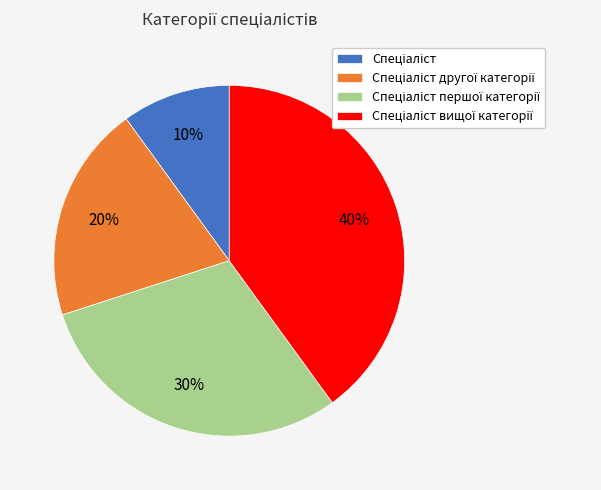

To the nearest percent, what is the average slice percentage?

25%